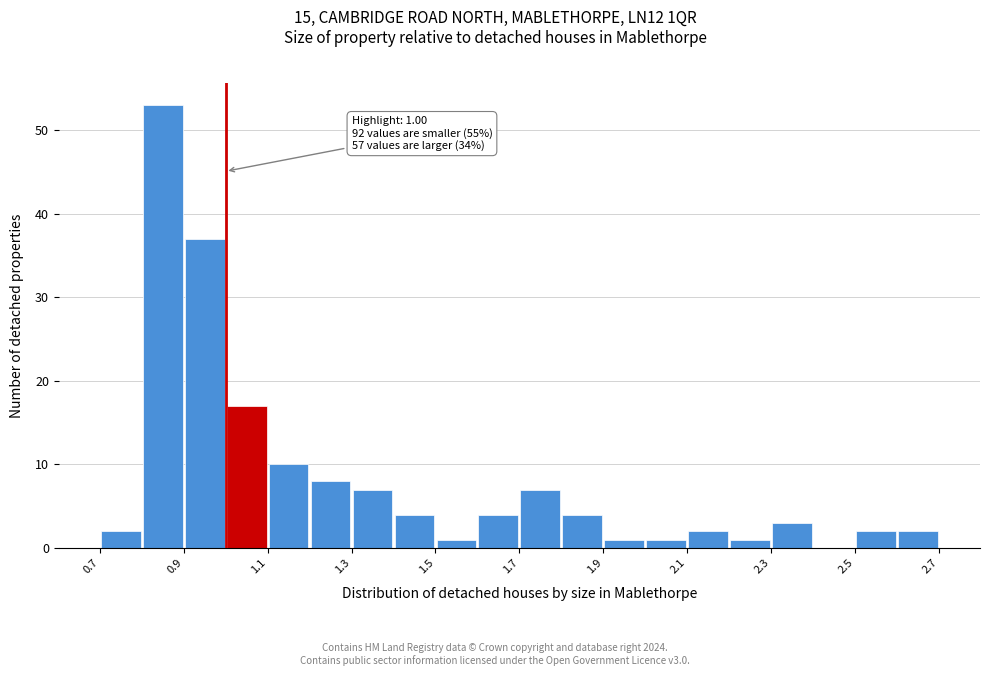

Which range on the x-axis has the tallest bar?

0.8 to 0.9